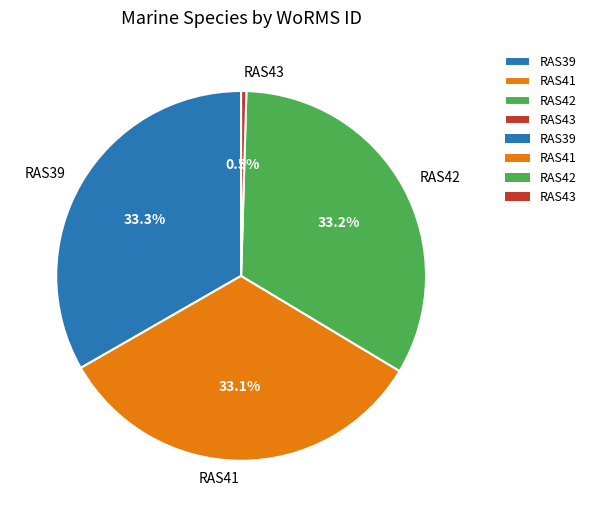

What percentage is NOT represented by RAS41?

66.9%